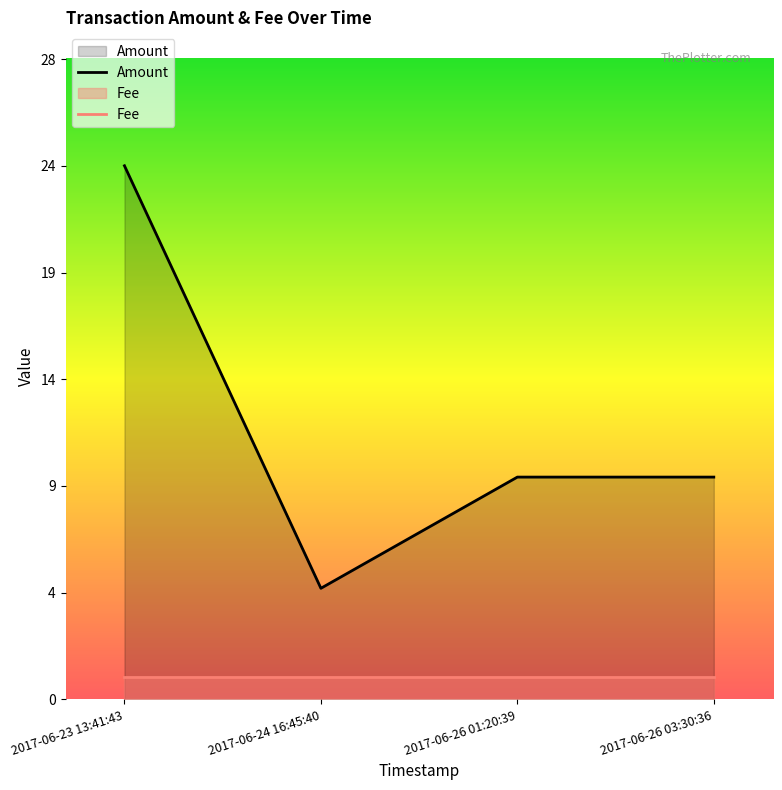

Which series has the largest total across all categories?

Amount